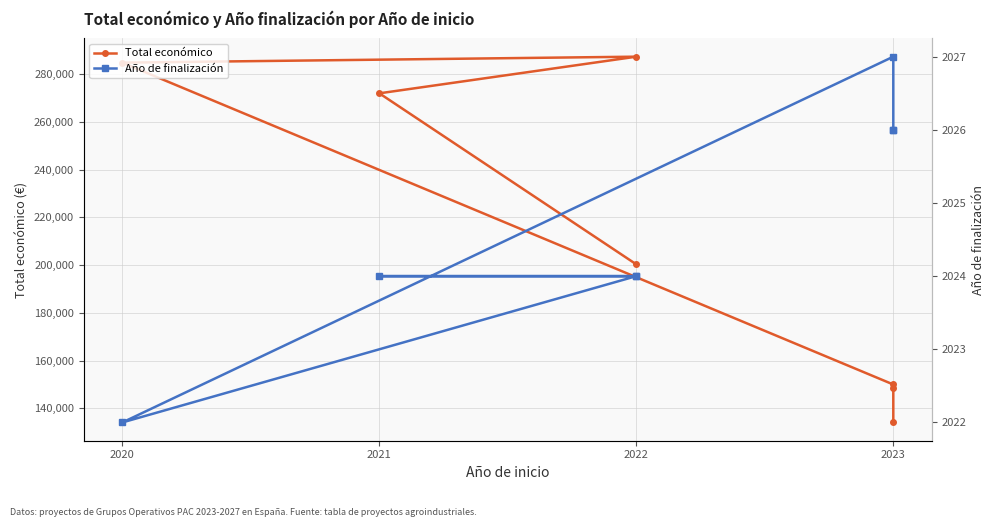

Rank the series at 2023 from lowest to highest value.

Año de finalización, Total económico